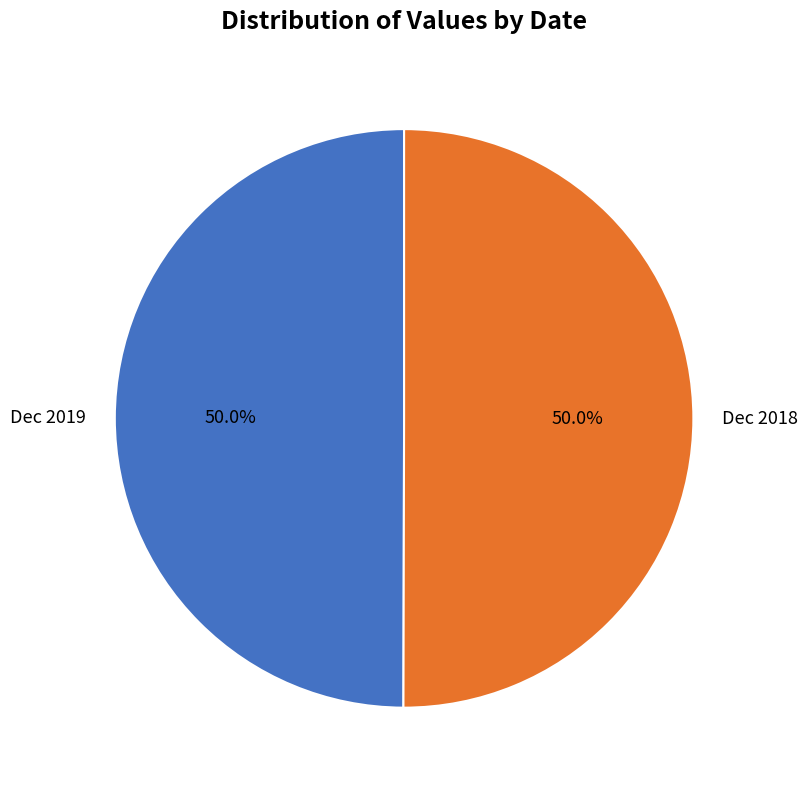

True or false: Dec 2019 accounts for 44% of the total.

False